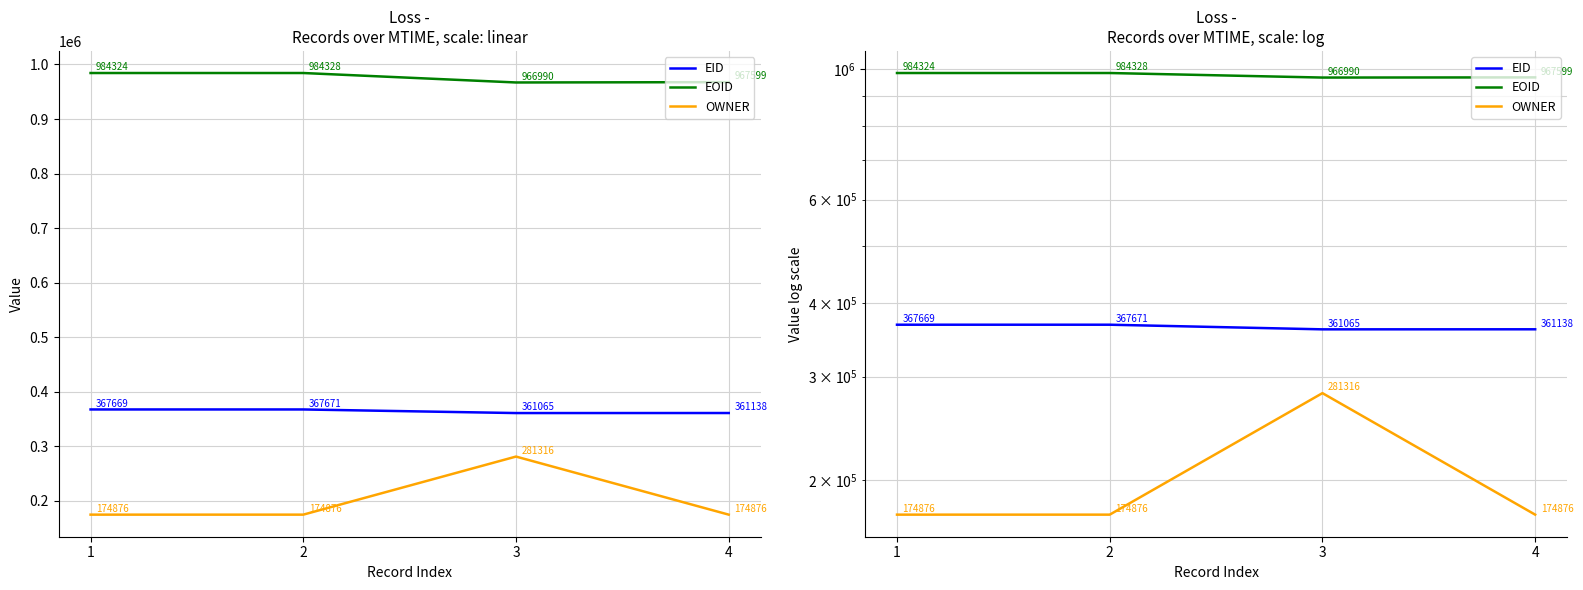

At how many categories does at least one series exceed 177904?

4